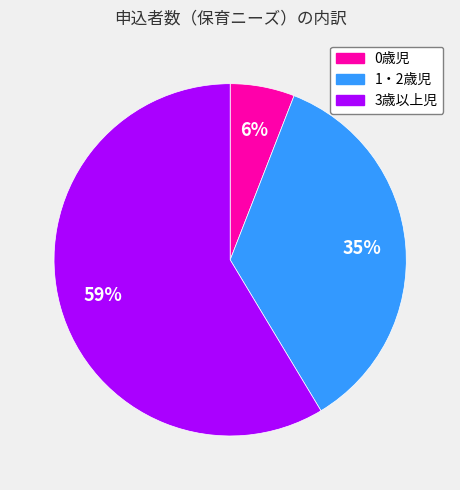

How many segments does this pie chart have?

3